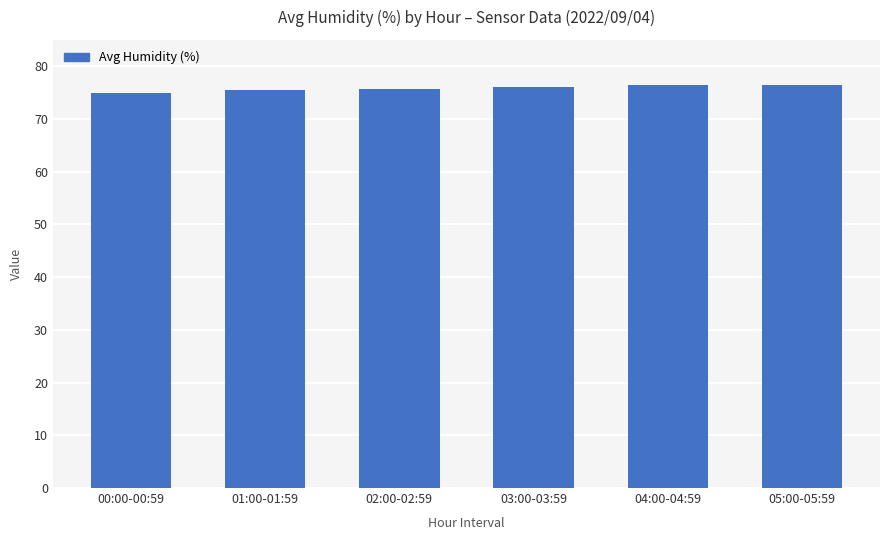

The value at 02:00-02:59 is 75.6. True or false?

True